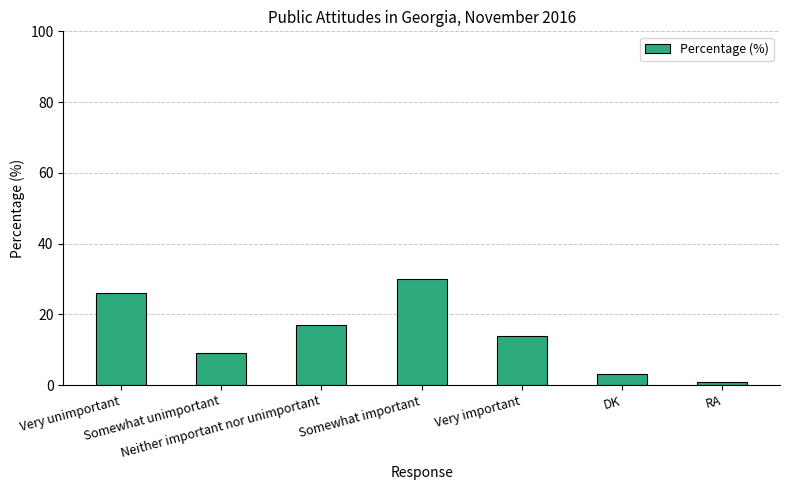

What is the value of the 5th bar from the left?

14